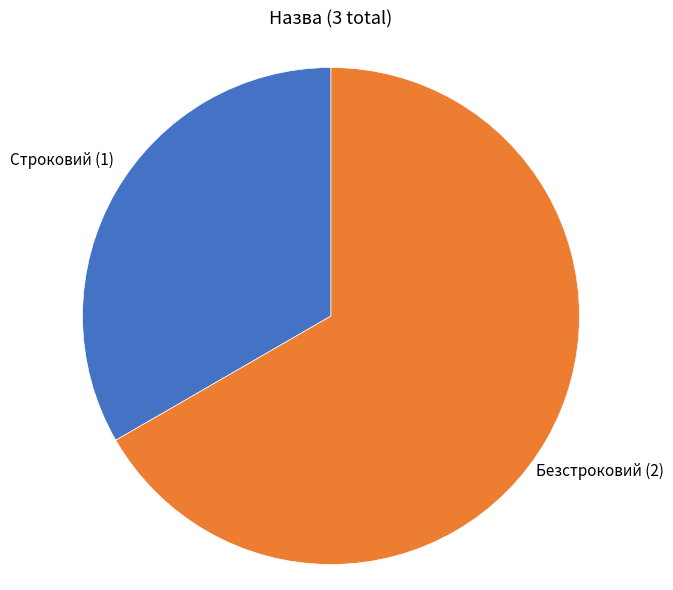

Is there a majority slice in this chart?

Yes